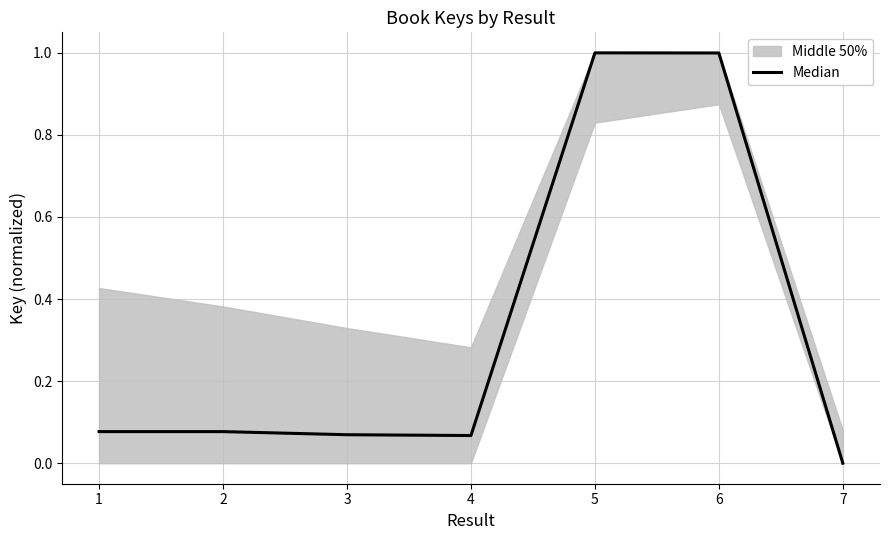

The chart shows a value of 0.0 at 7. True or false?

True